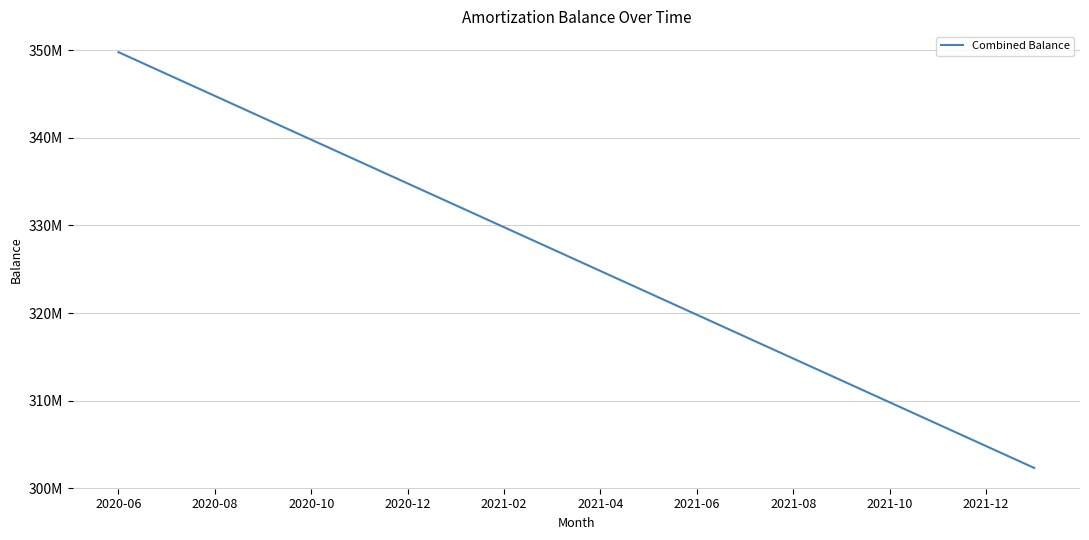

Does the chart have visible grid lines?

Yes